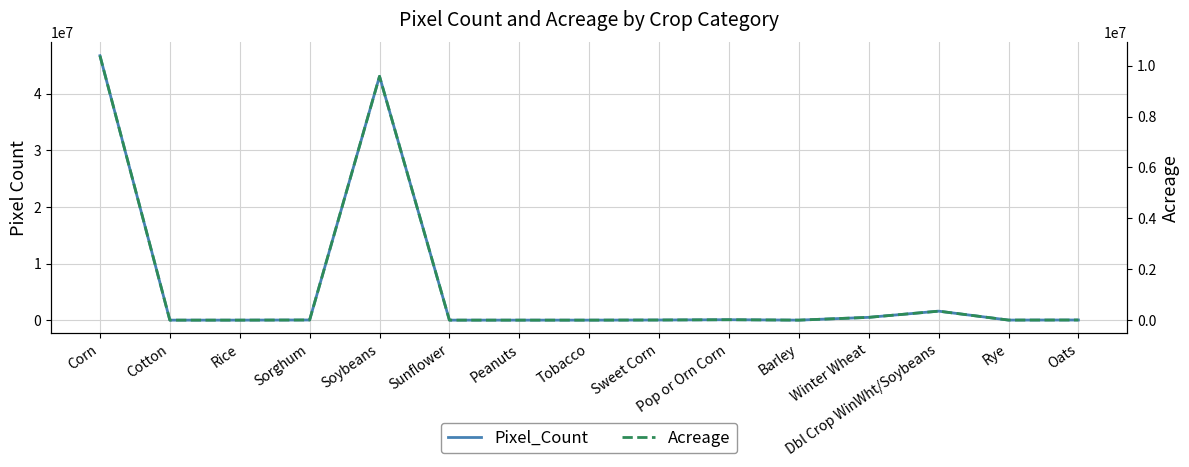

What are all the series names shown in the legend?

Pixel_Count, Acreage